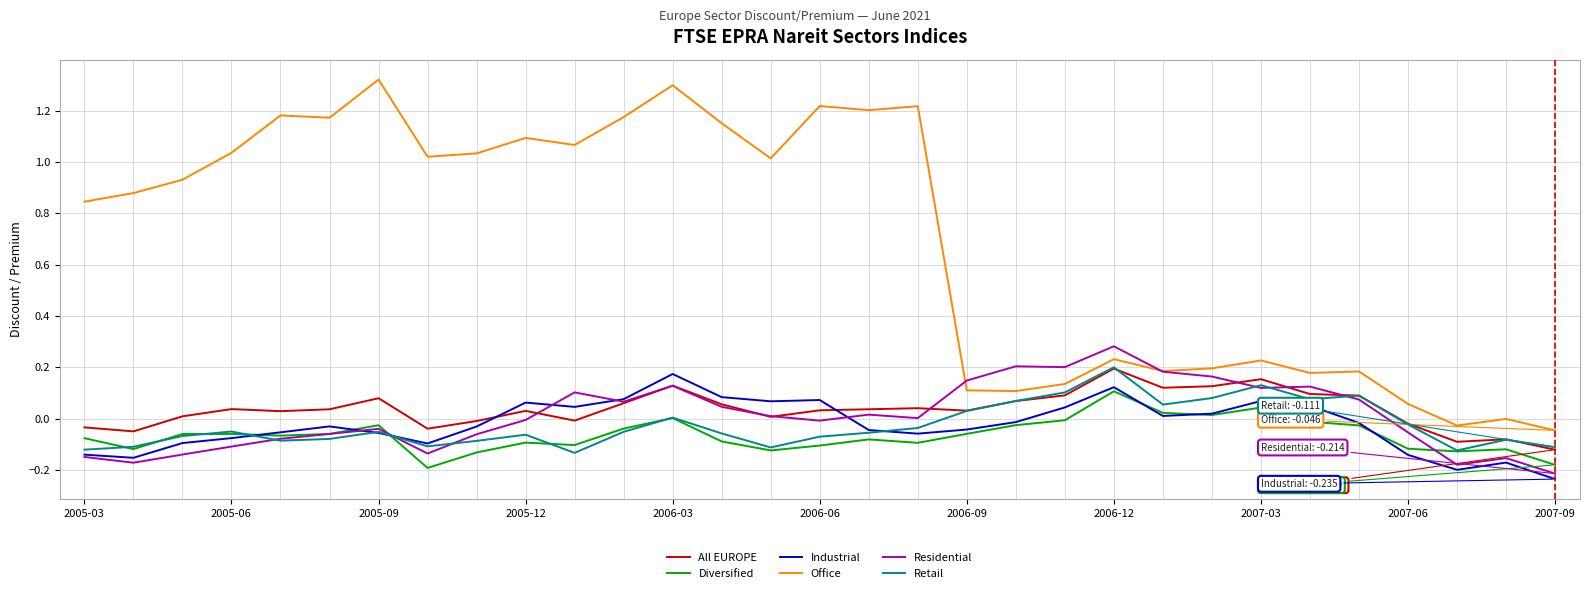

Which series has the widest spread of values?

Office